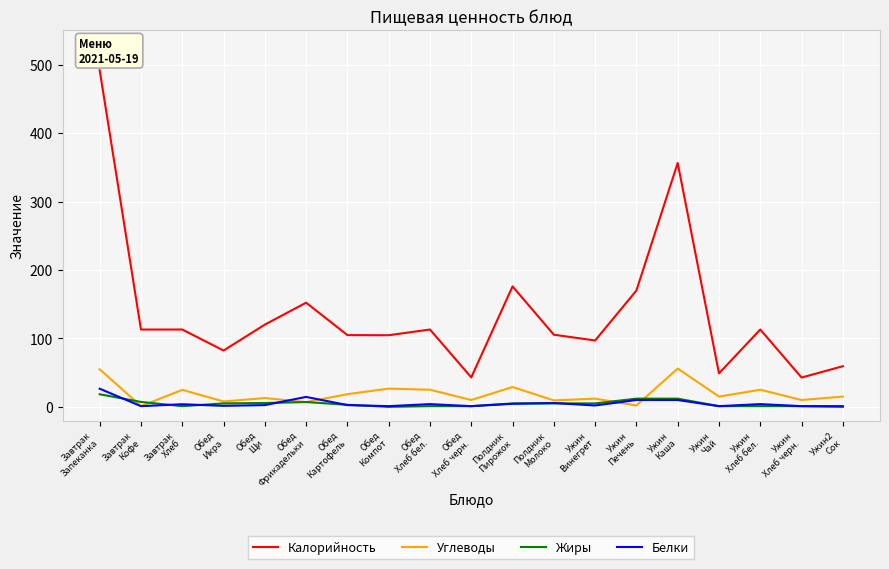

Which series has the widest spread of values?

Калорийность